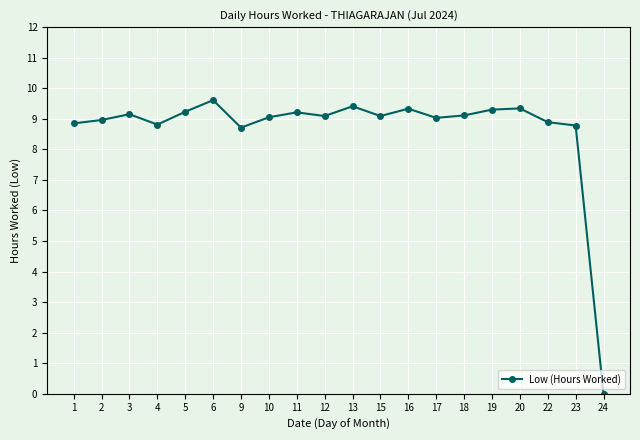

What is the difference between the values at 4 and 13?

0.6